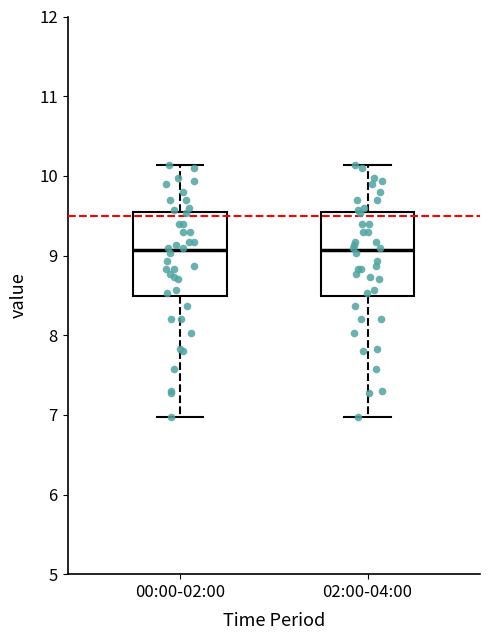

Reading left to right, read every box against the y-axis: the position of its median line, the range the box covers, and the ends of its whiskers. The values are not printed on the chart, so give them approximately, as read against the axis.

00:00-02:00: median 9.1, box 8.5 to 9.5, whiskers 7.0 to 10.1
02:00-04:00: median 9.1, box 8.5 to 9.5, whiskers 7.0 to 10.1